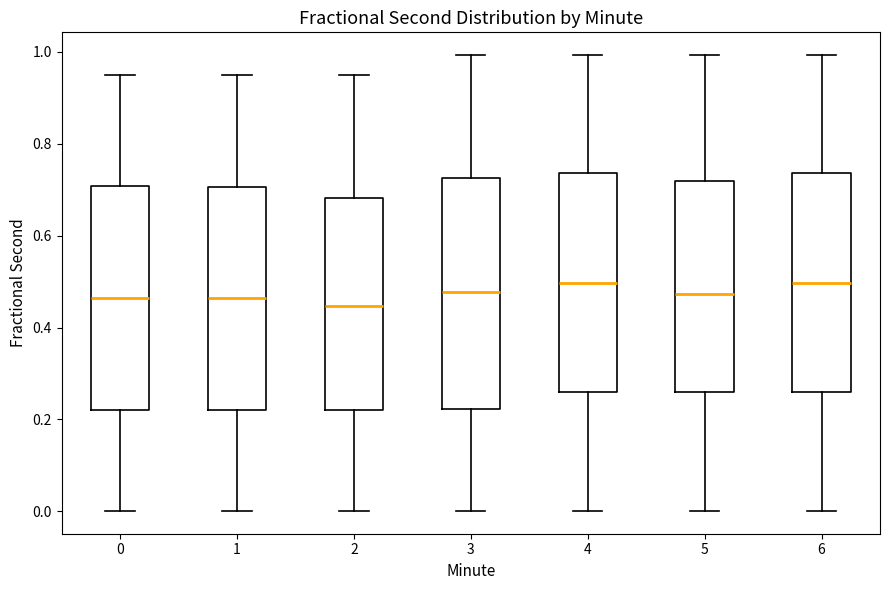

Reading left to right, transcribe this box plot: for each box, give where its median line is, the range the box spans, and where its two whiskers end, as read against the y-axis. The values are not printed on the chart, so give them approximately, as read against the axis.

0: median 0.46, box 0.22 to 0.70, whiskers 0.00 to 0.94
1: median 0.46, box 0.22 to 0.70, whiskers 0.00 to 0.94
2: median 0.44, box 0.22 to 0.68, whiskers 0.00 to 0.94
3: median 0.48, box 0.22 to 0.72, whiskers 0.00 to 1.00
4: median 0.50, box 0.26 to 0.74, whiskers 0.00 to 1.00
5: median 0.48, box 0.26 to 0.72, whiskers 0.00 to 1.00
6: median 0.50, box 0.26 to 0.74, whiskers 0.00 to 1.00